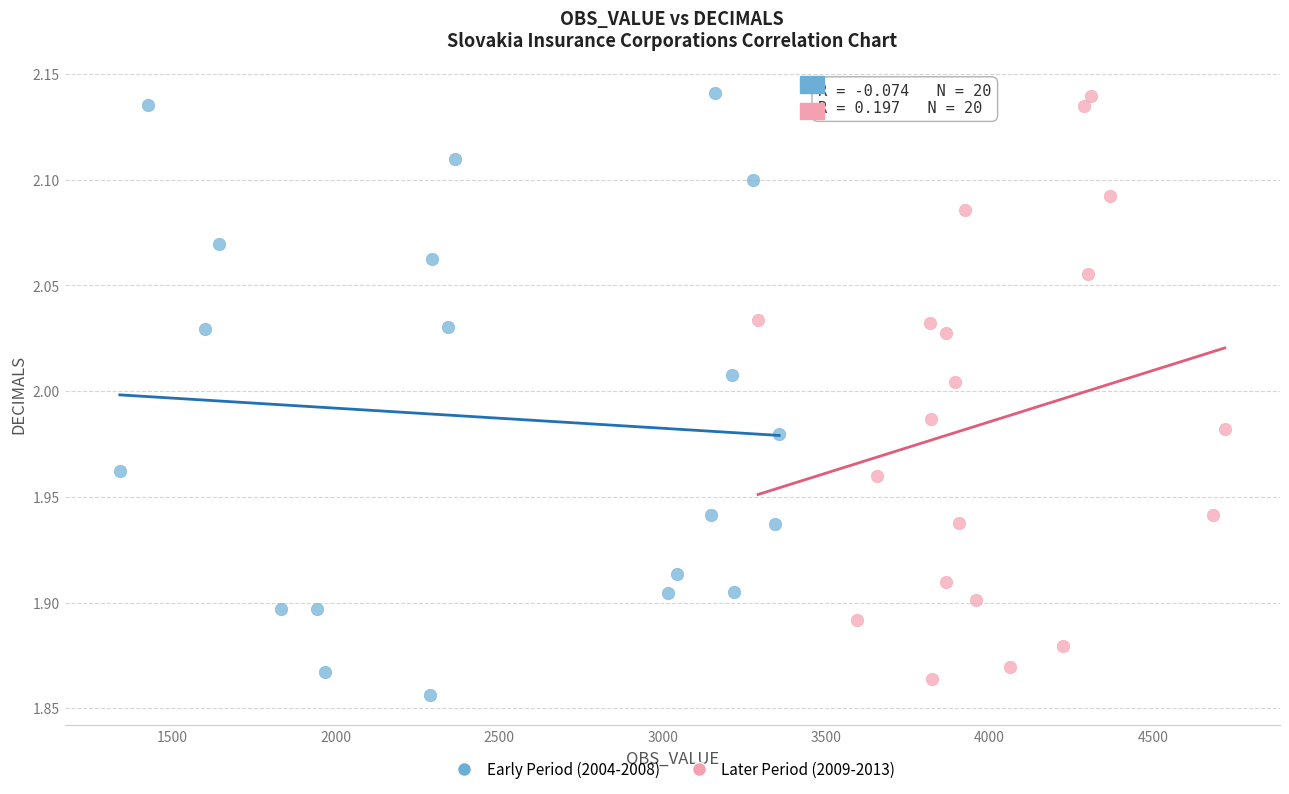

What are all the series names shown in the legend?

Early Period (2004-2008), Later Period (2009-2013)